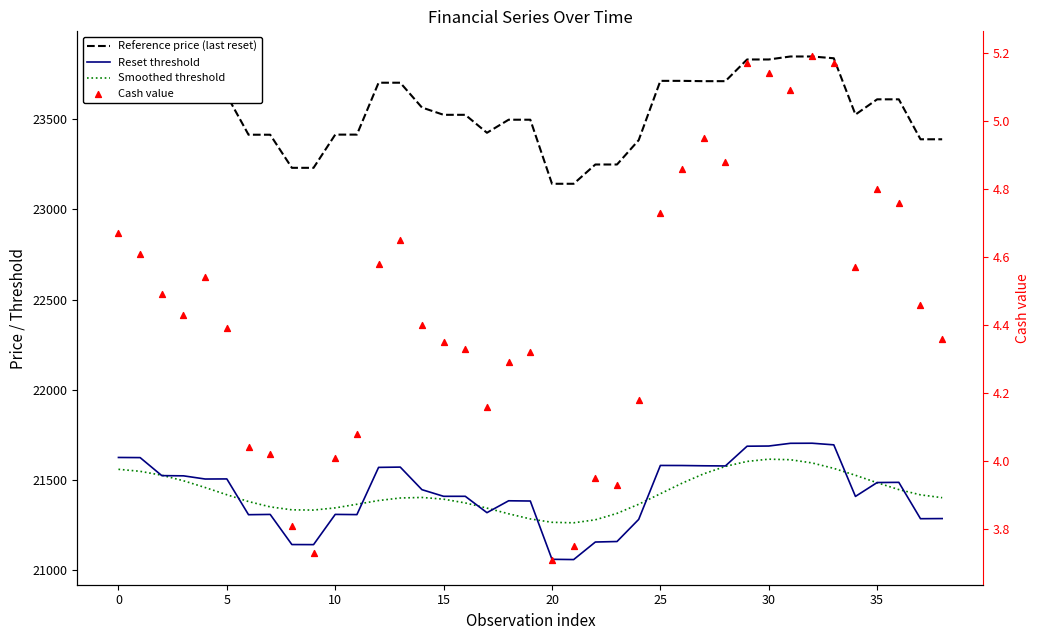

What are all the series names shown in the legend?

Reference price (last reset), Reset threshold, Smoothed threshold, Cash value